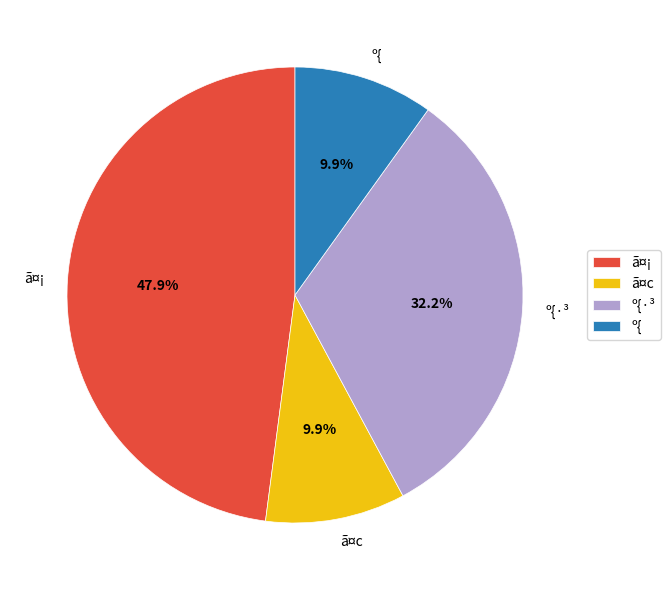

Is the sum of º{·³ and ã¤¡ greater than half?

Yes